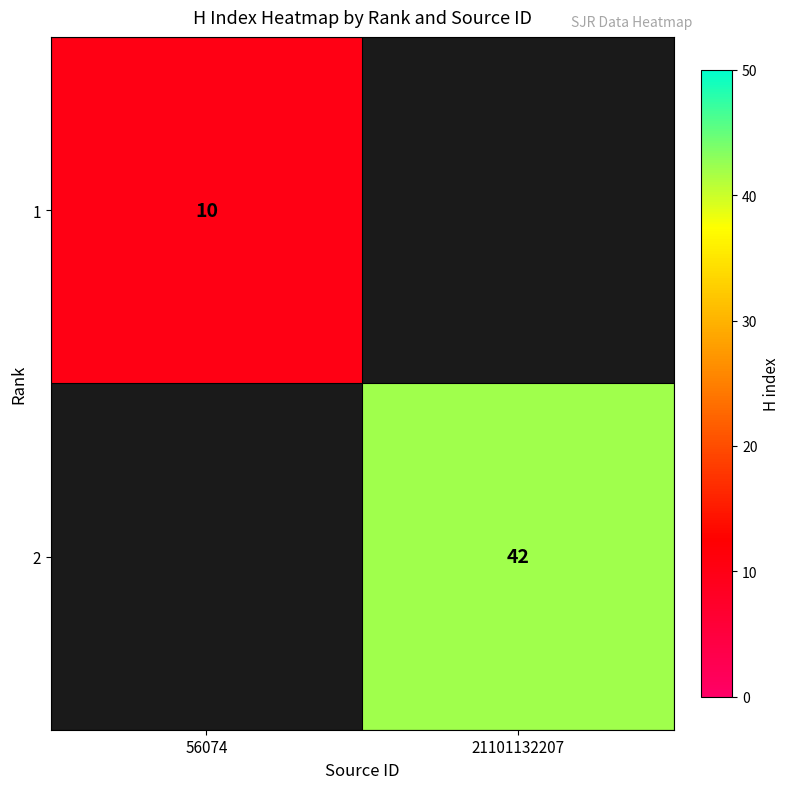

At how many categories does at least one series exceed 32?

1